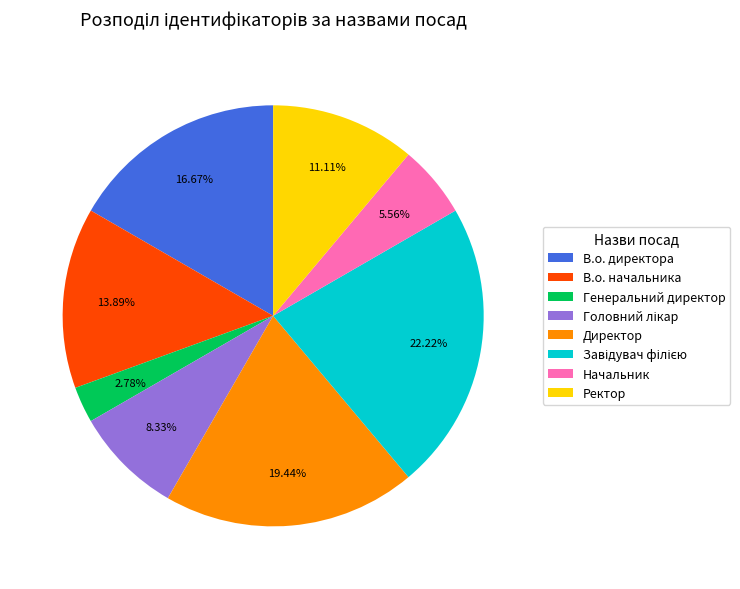

Which slice is the smallest?

Генеральний директор